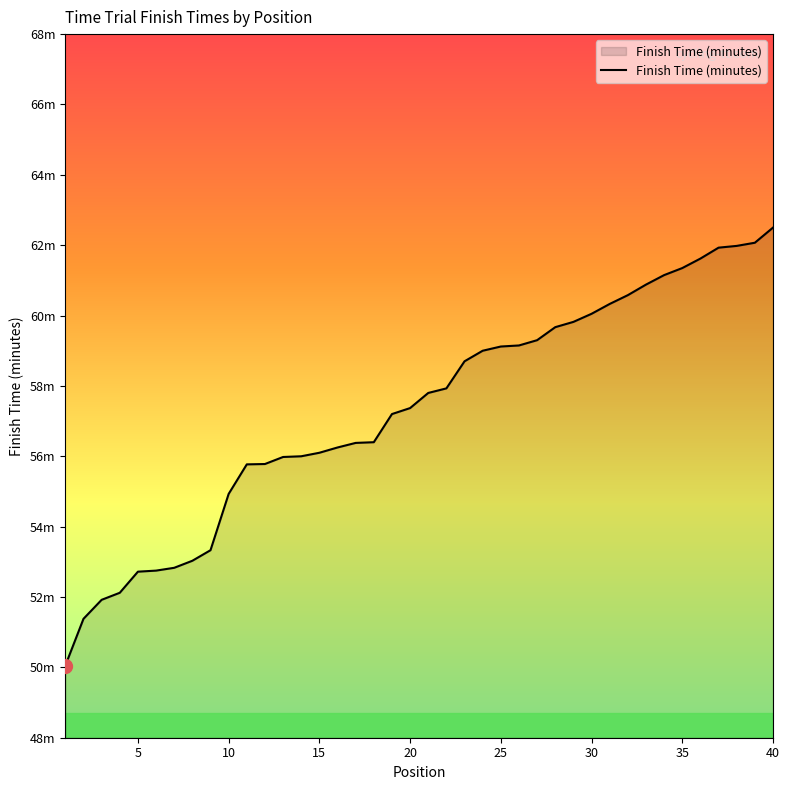

Reading right to left, extract all data points from this chart.

40=62.5	39=62.1	38=62.0	37=61.9	36=61.6	35=61.4	34=61.1	33=60.9	32=60.6	31=60.3	30=60.0	29=59.8	28=59.7	27=59.3	26=59.1	25=59.1	24=59.0	23=58.7	22=57.9	21=57.8	20=57.4	19=57.2	18=56.4	17=56.4	16=56.2	15=56.1	14=56.0	13=56.0	12=55.8	11=55.8	10=54.9	9=53.3	8=53.0	7=52.8	6=52.8	5=52.7	4=52.1	3=51.9	2=51.4	1=50.0